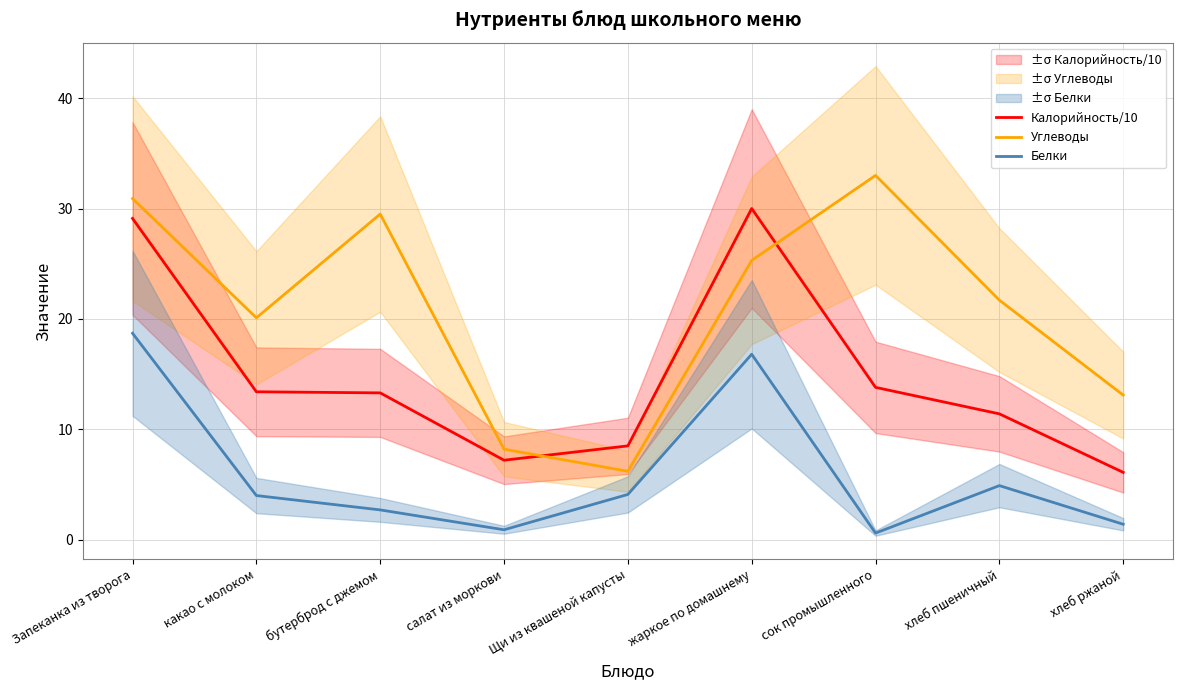

At which label does Белки first exceed 4?

Запеканка из творога